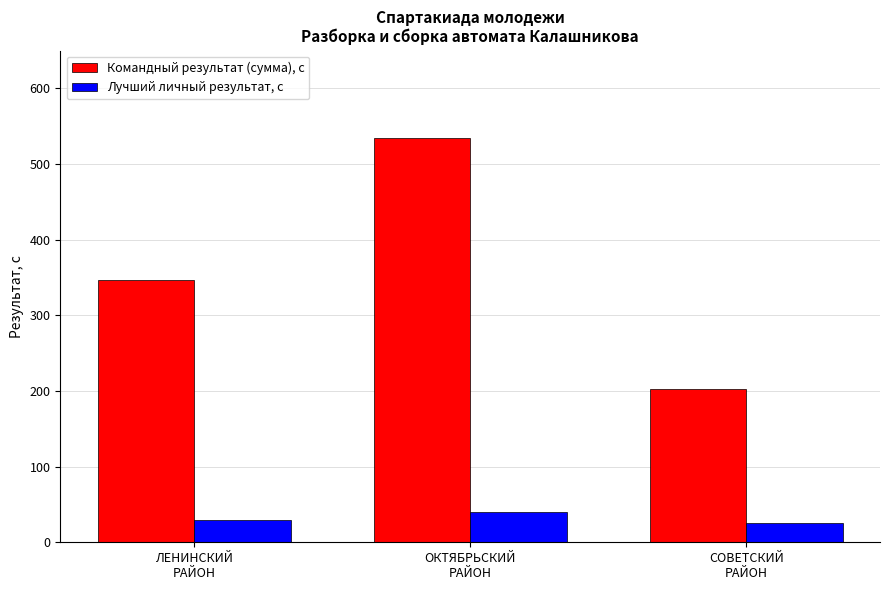

At ЛЕНИНСКИЙ
РАЙОН, list the series in order from largest to smallest.

Командный результат (сумма), с, Лучший личный результат, с